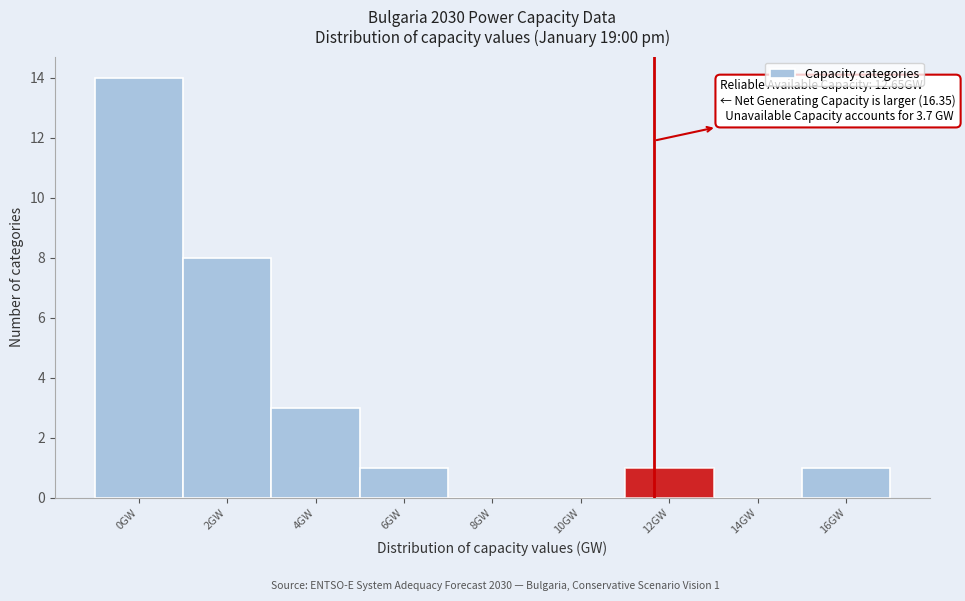

Reading left to right, list all the values displayed in this chart.

0GW=14	2GW=8	4GW=3	6GW=1	8GW=0	10GW=0	12GW=1	14GW=0	16GW=1